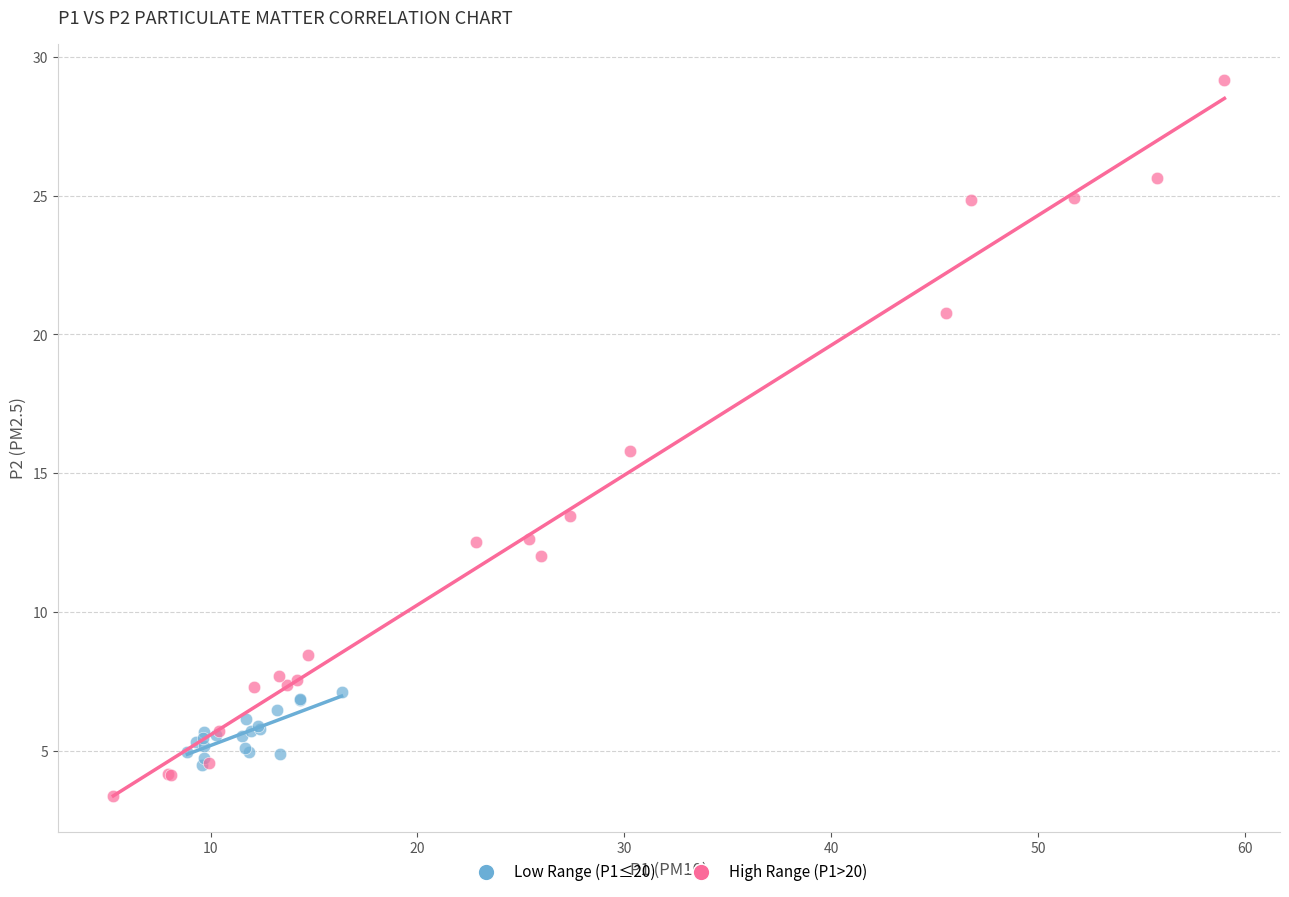

What are all the series names shown in the legend?

Low Range (P1≤20), High Range (P1>20)